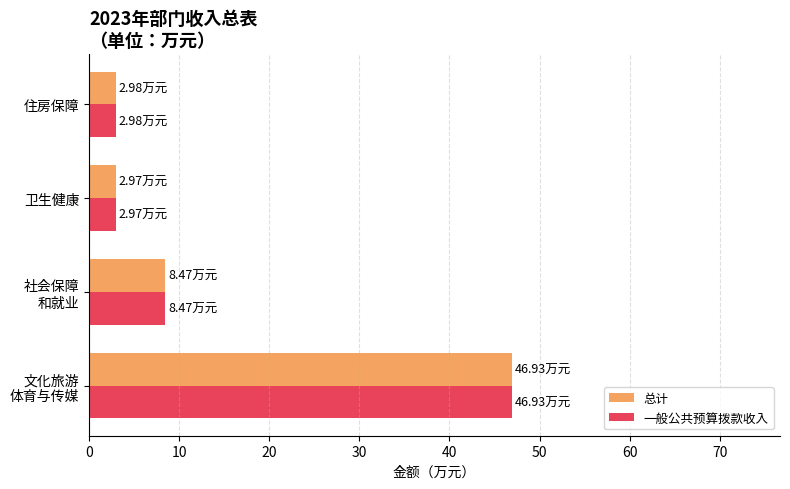

How many data points in 总计 are above 8?

2